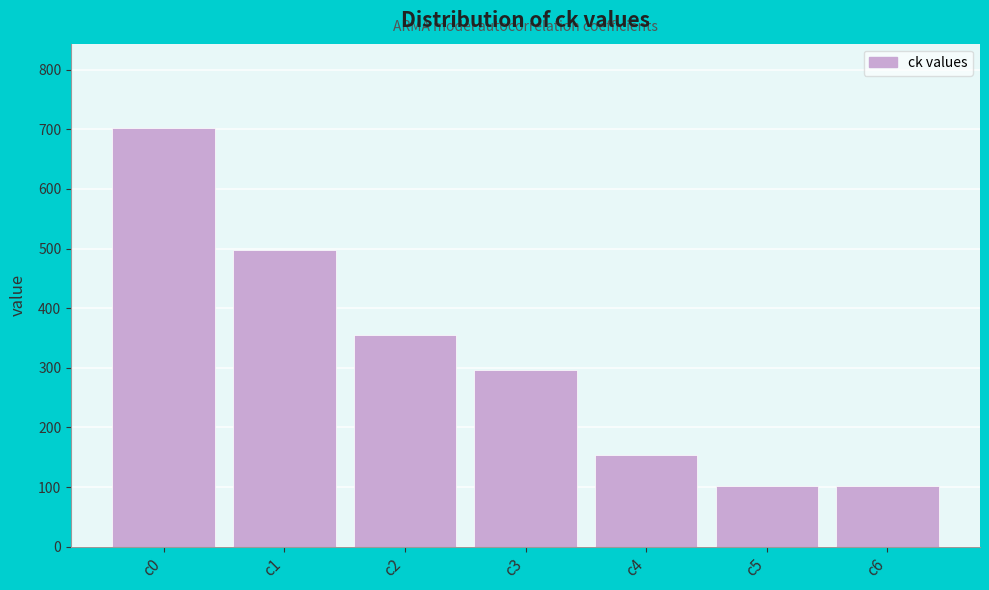

What is the minimum value shown in the chart?

101.9